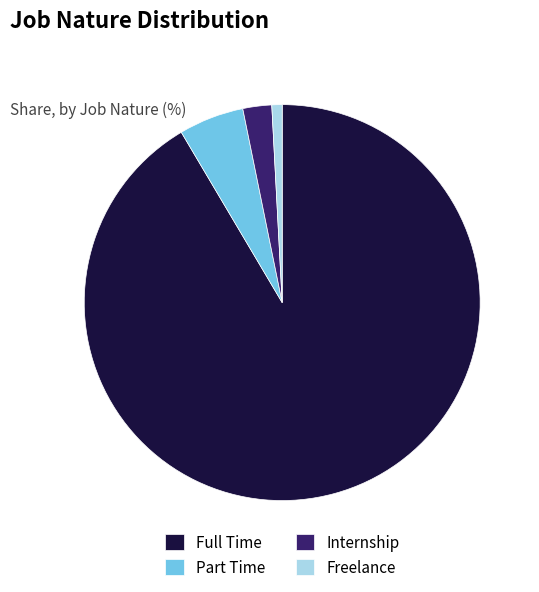

Count the number of slices in the pie.

4